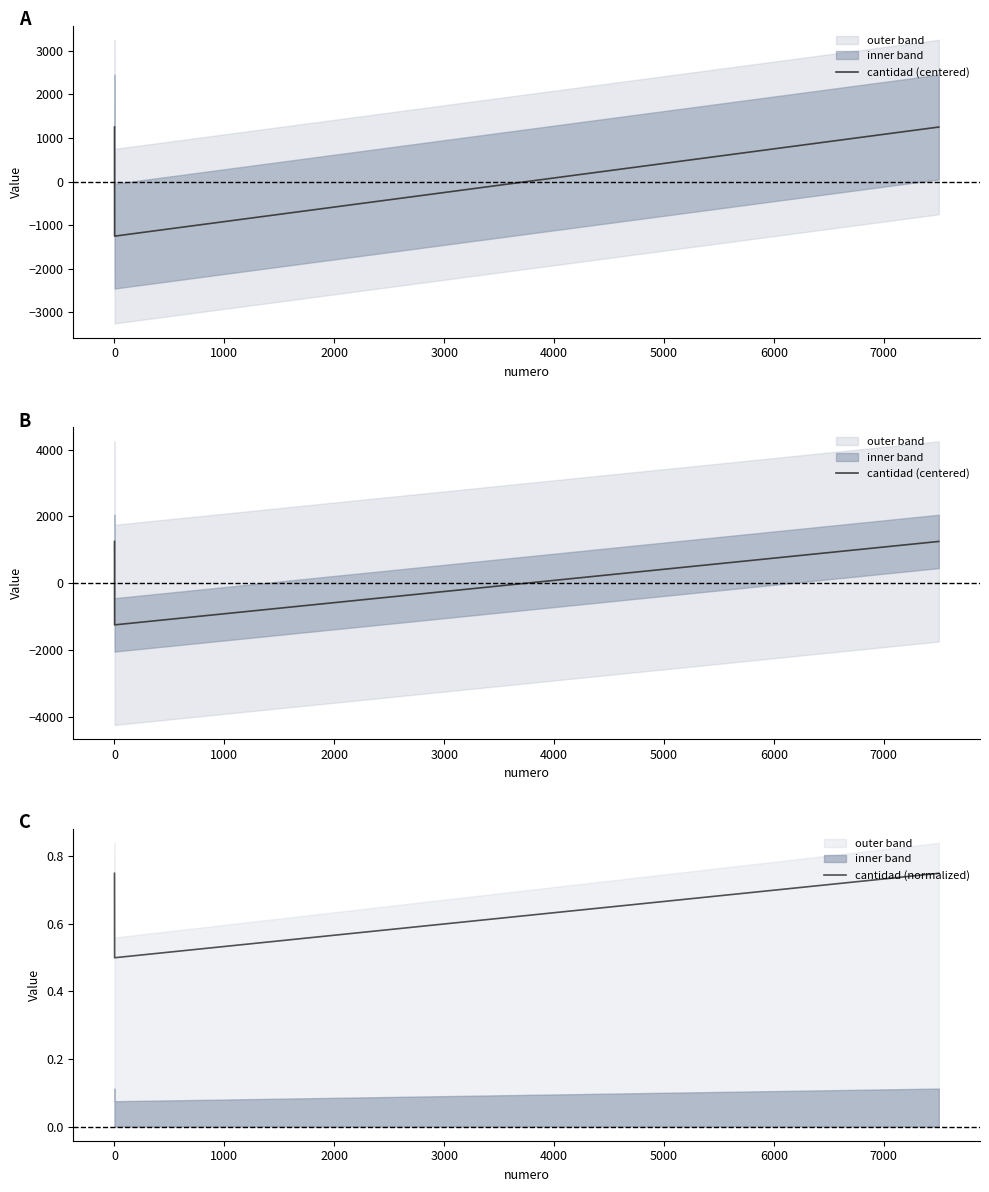

What is the smallest value displayed?

-1250.0